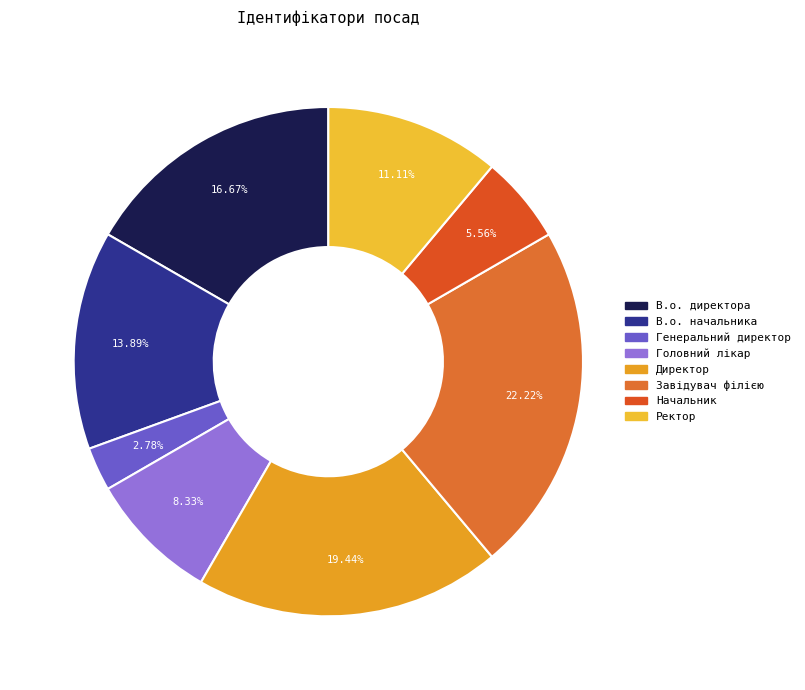

How much of the chart is everything except Завідувач філією?

77.8%